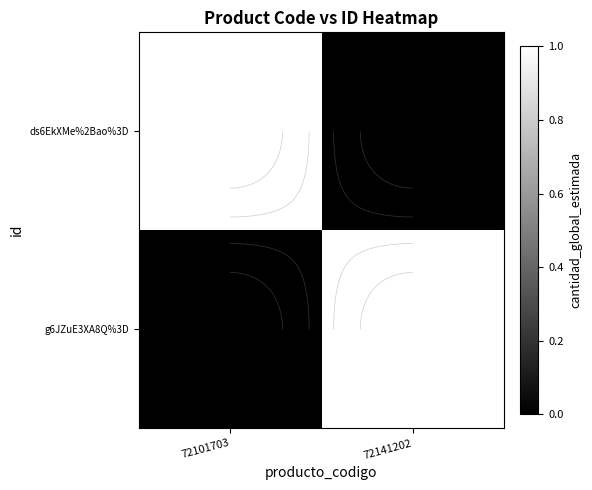

List the series in order of their peak value, highest first.

ds6EkXMe%2Bao%3D, g6JZuE3XA8Q%3D